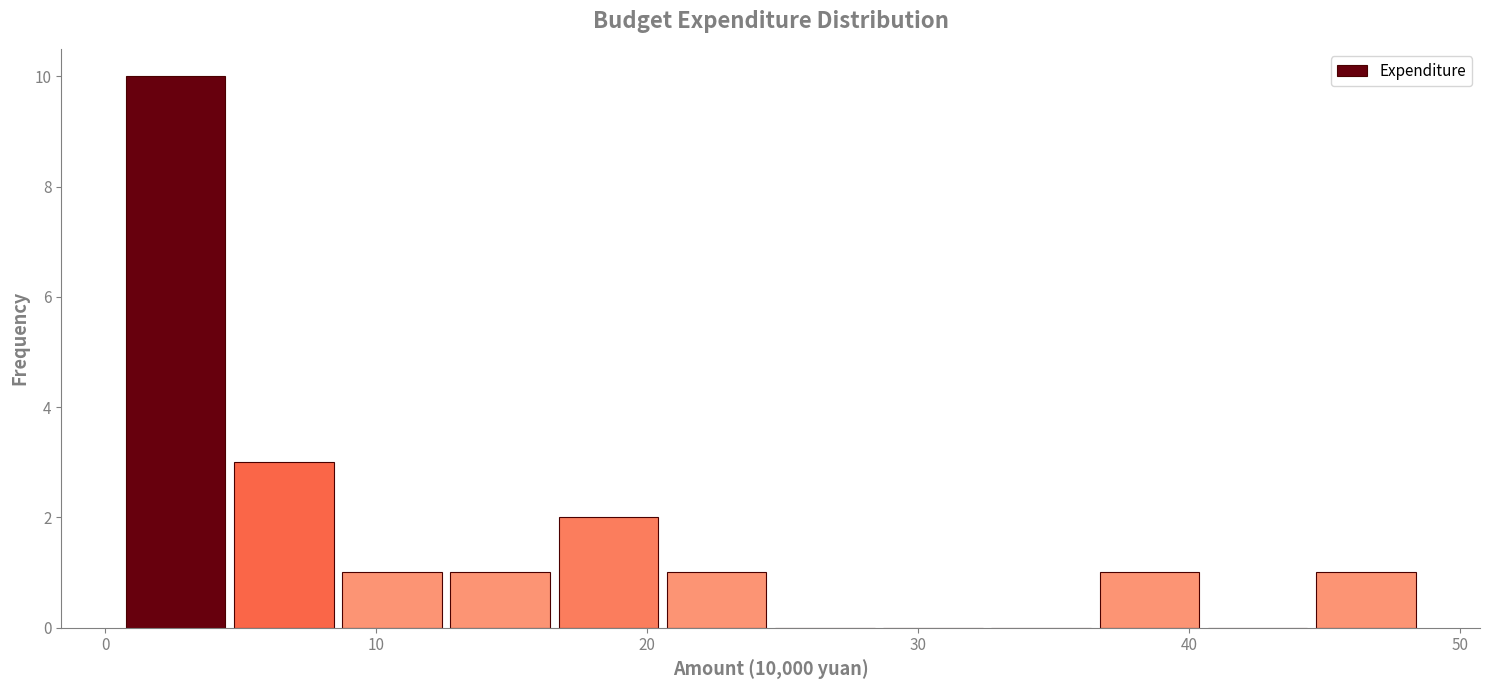

Around what value on the x-axis is the tallest bar? Give the approximate position of its centre, as read against the axis.

3